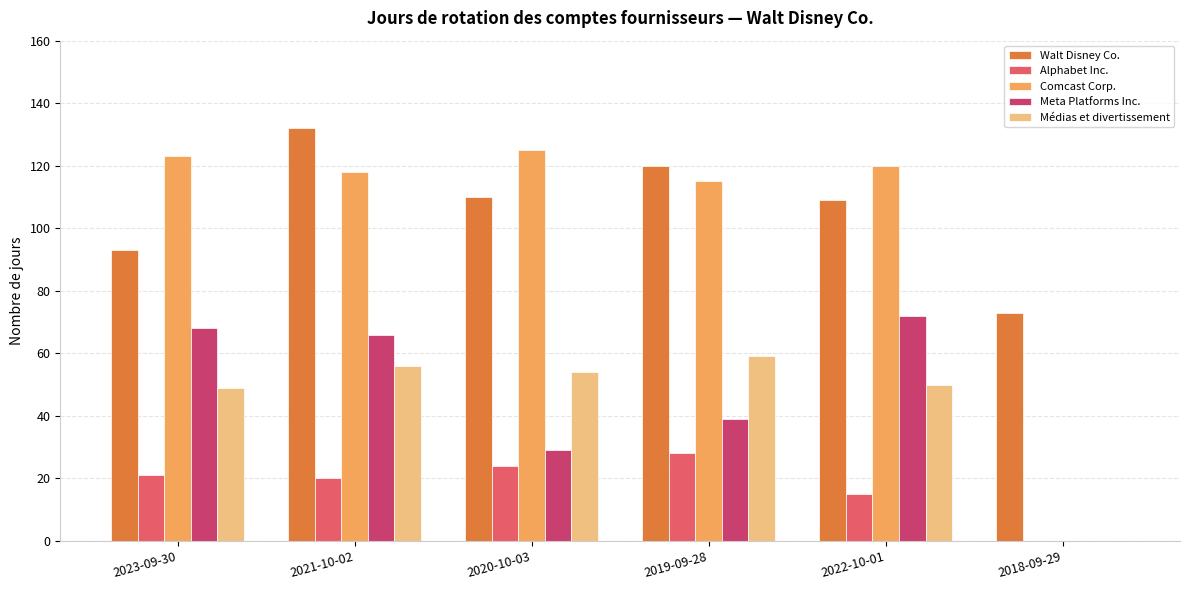

How many groups of bars are there?

6